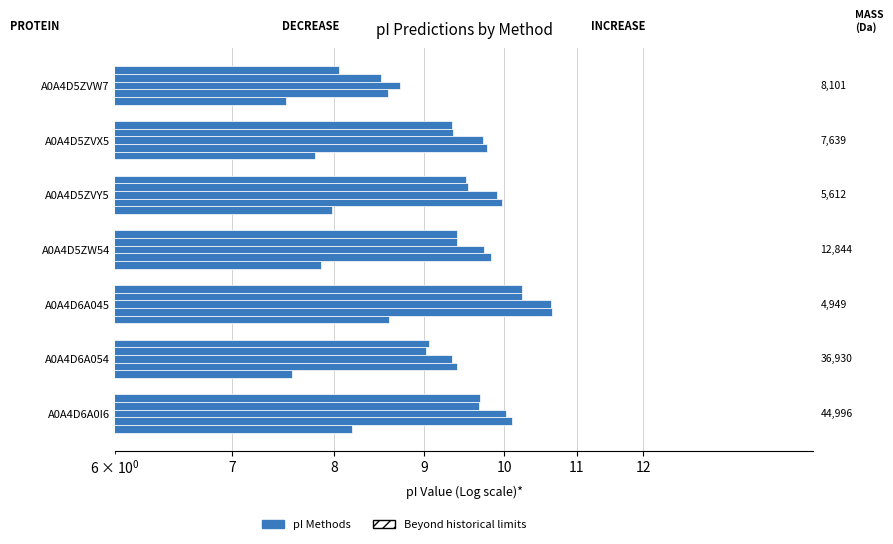

Rank the series by their maximum value, from lowest to highest.

IPC2_peptide, Bjellqvist, DTASelect, Dawson, Grimsley